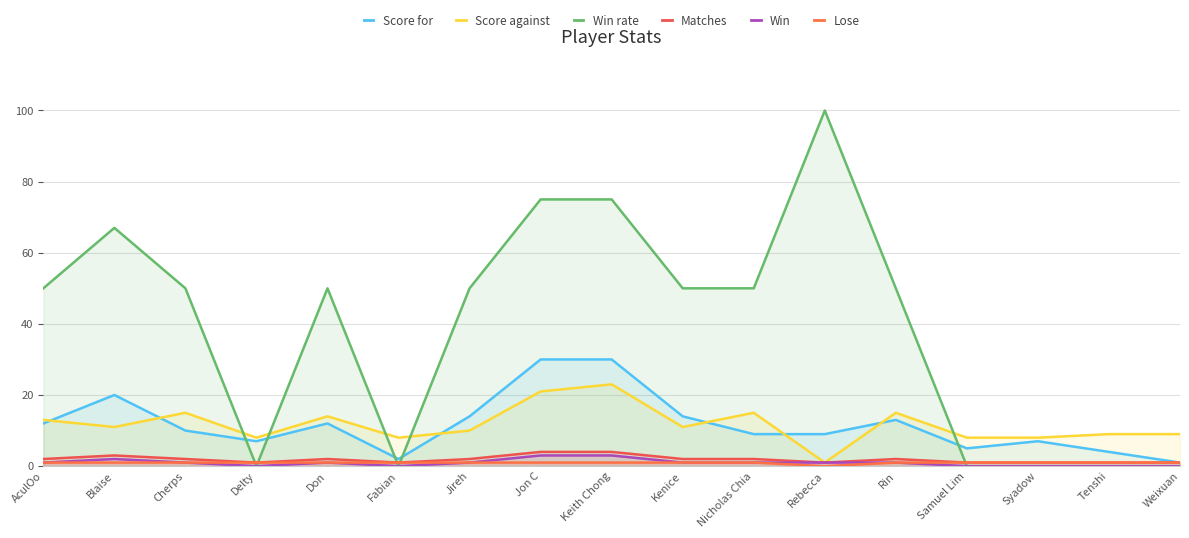

True or false: Score for and Lose cross at least once.

False